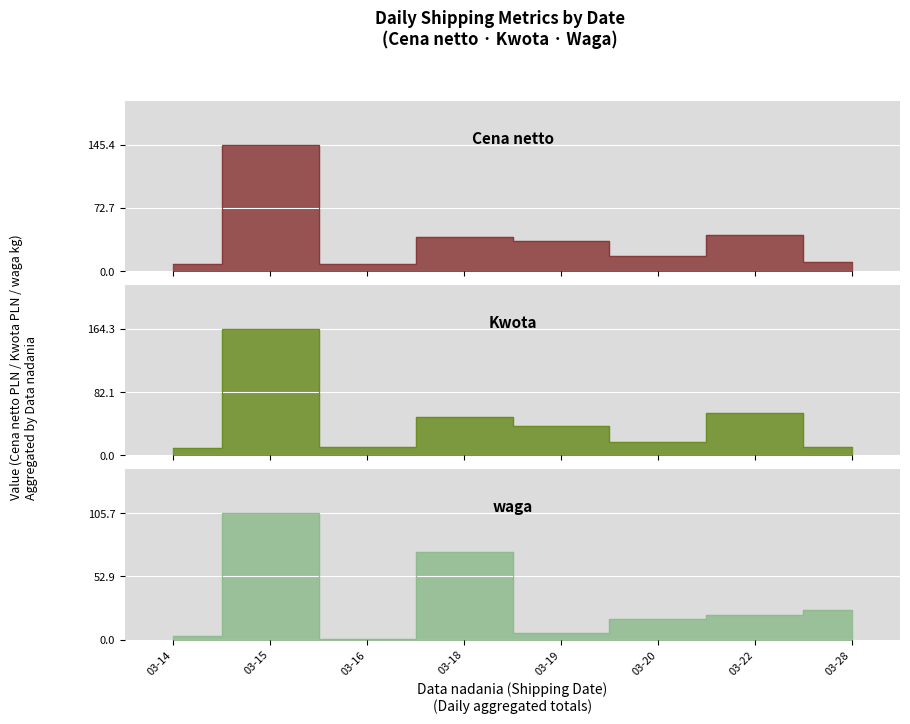

After their last crossing, which series has the higher values: waga or Kwota?

waga